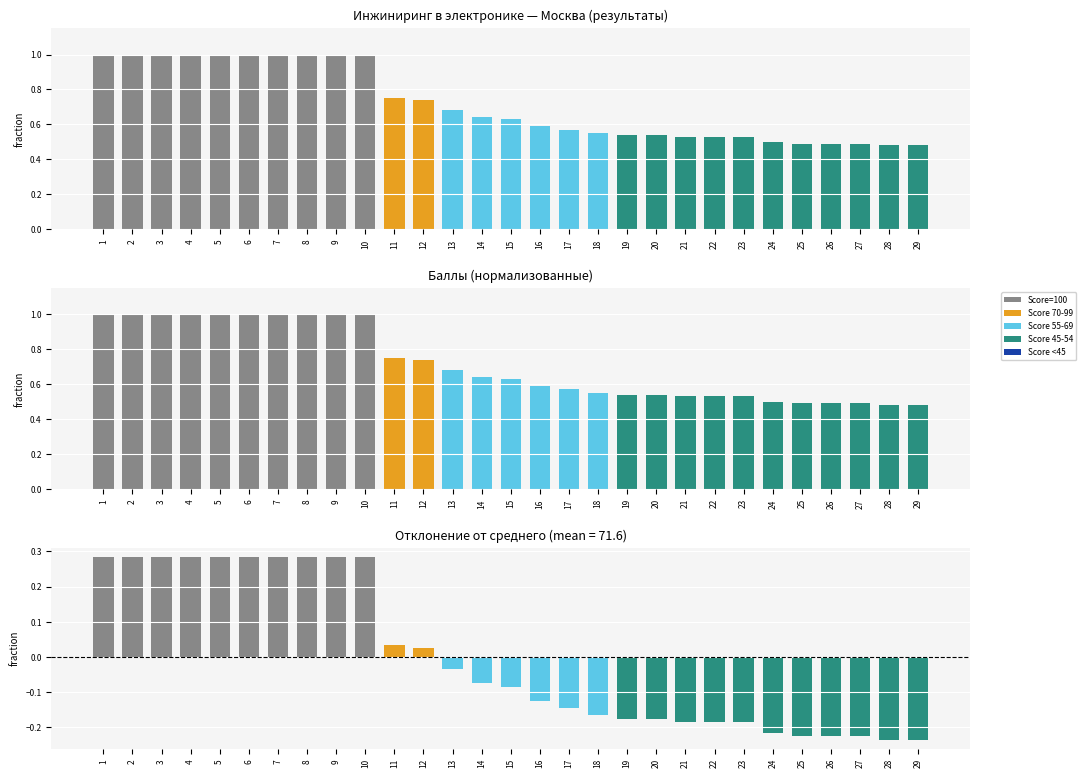

At which category is the sum across all series the highest?

1